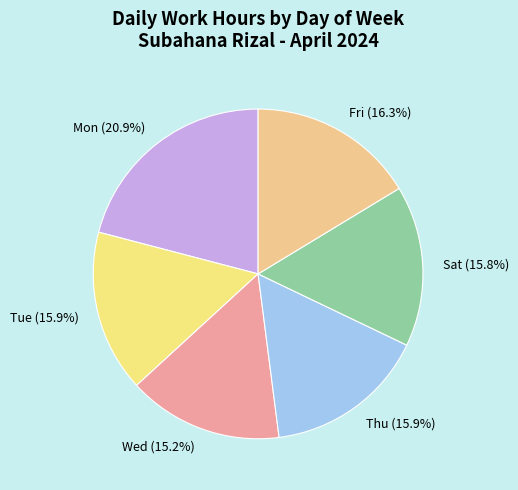

What is the ratio of the value at Mon (20.9%) to the value at Fri (16.3%)?

1.3